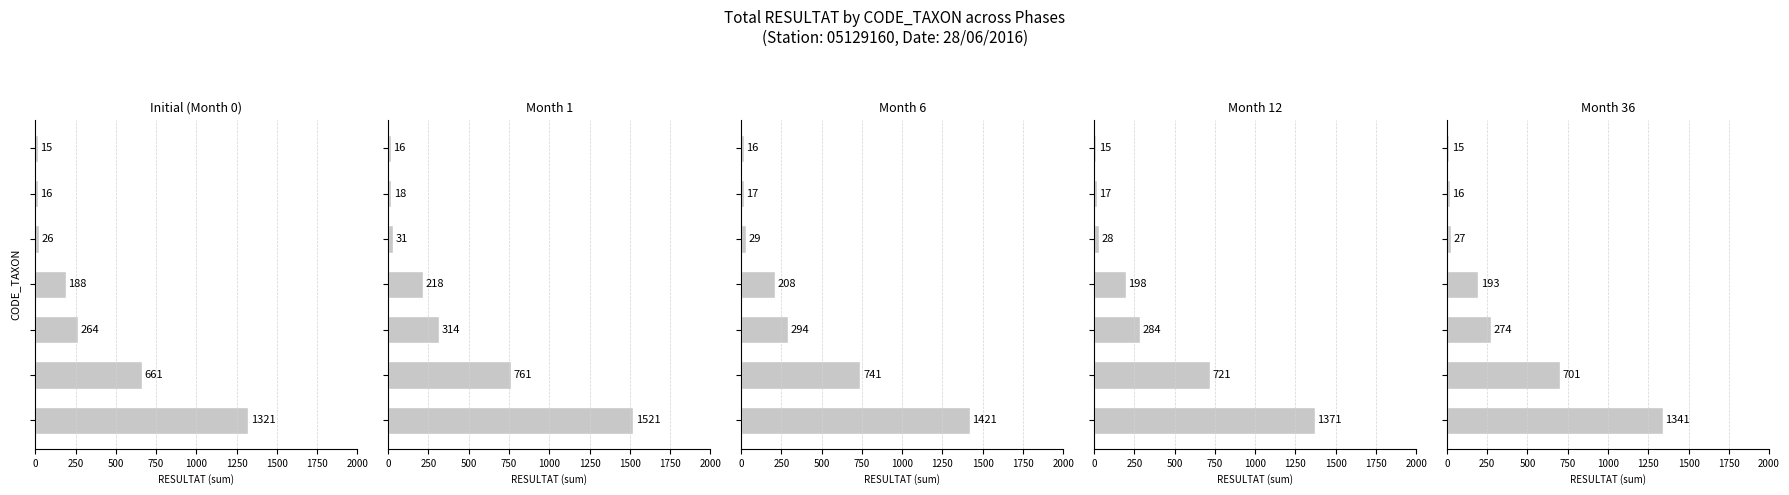

What is the value of the Initial (Month 0) bar at the 7th from the left?

15